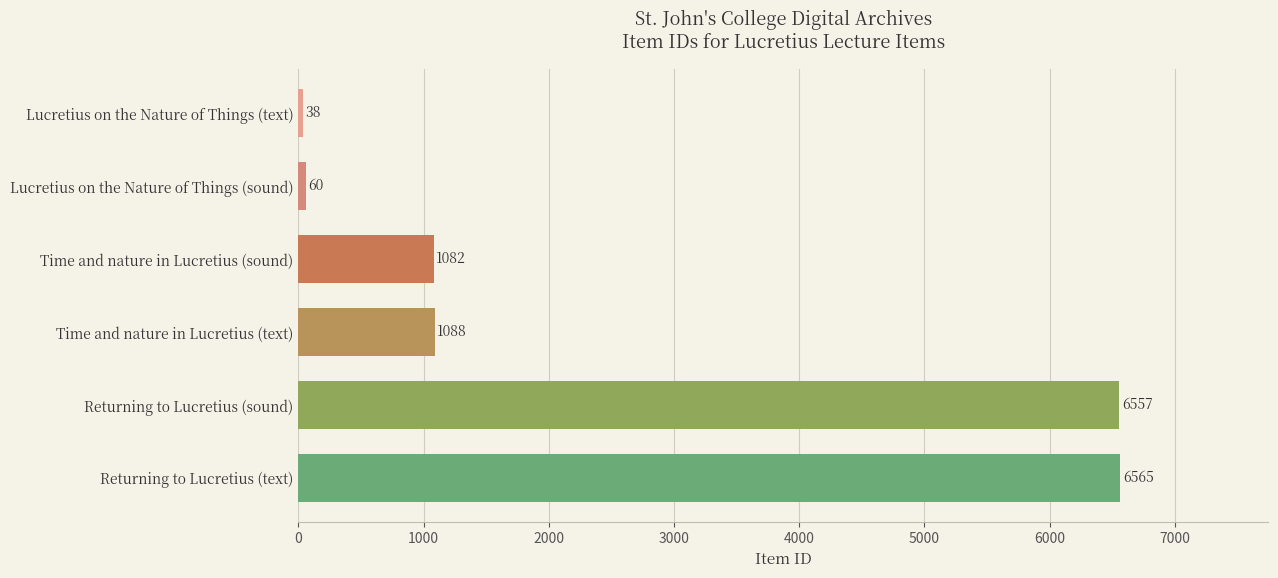

Rank the categories by value from lowest to highest.

Lucretius on the Nature of Things (text), Lucretius on the Nature of Things (sound), Time and nature in Lucretius (sound), Time and nature in Lucretius (text), Returning to Lucretius (sound), Returning to Lucretius (text)